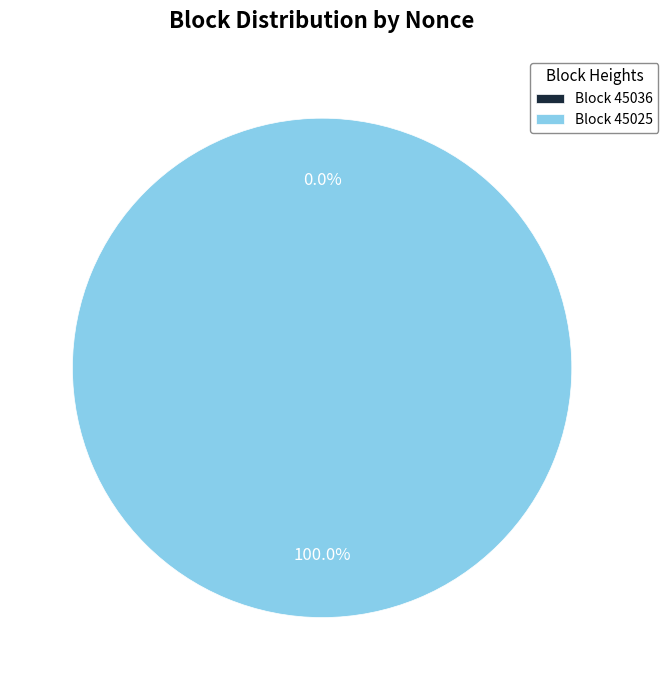

Between 45036 and 45025, which is larger?

45025